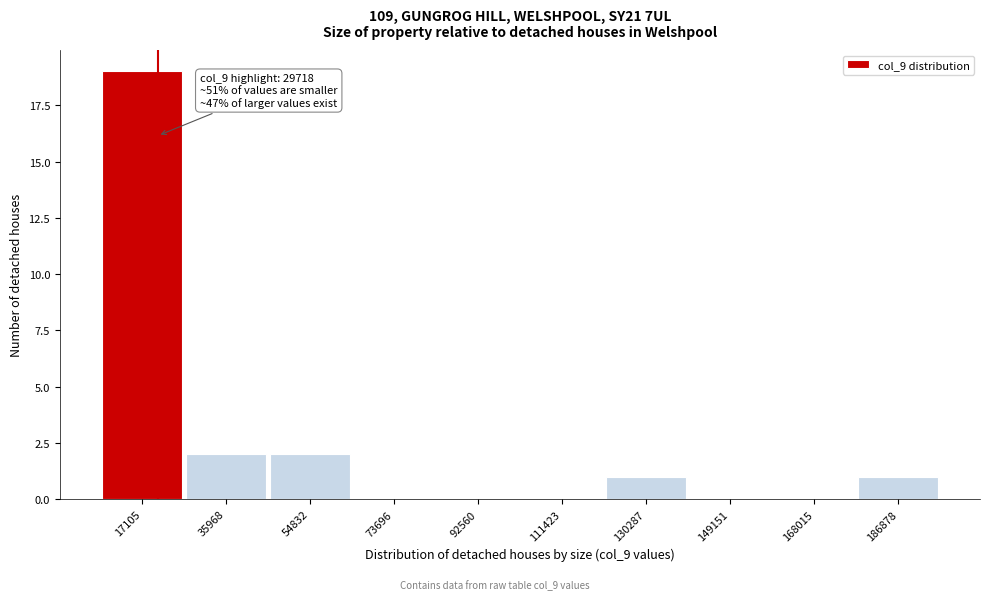

Reading left to right, list all the values displayed in this chart.

17105=19	35968=2	54832=2	73696=0	92560=0	111423=0	130287=1	149151=0	168015=0	186878=1